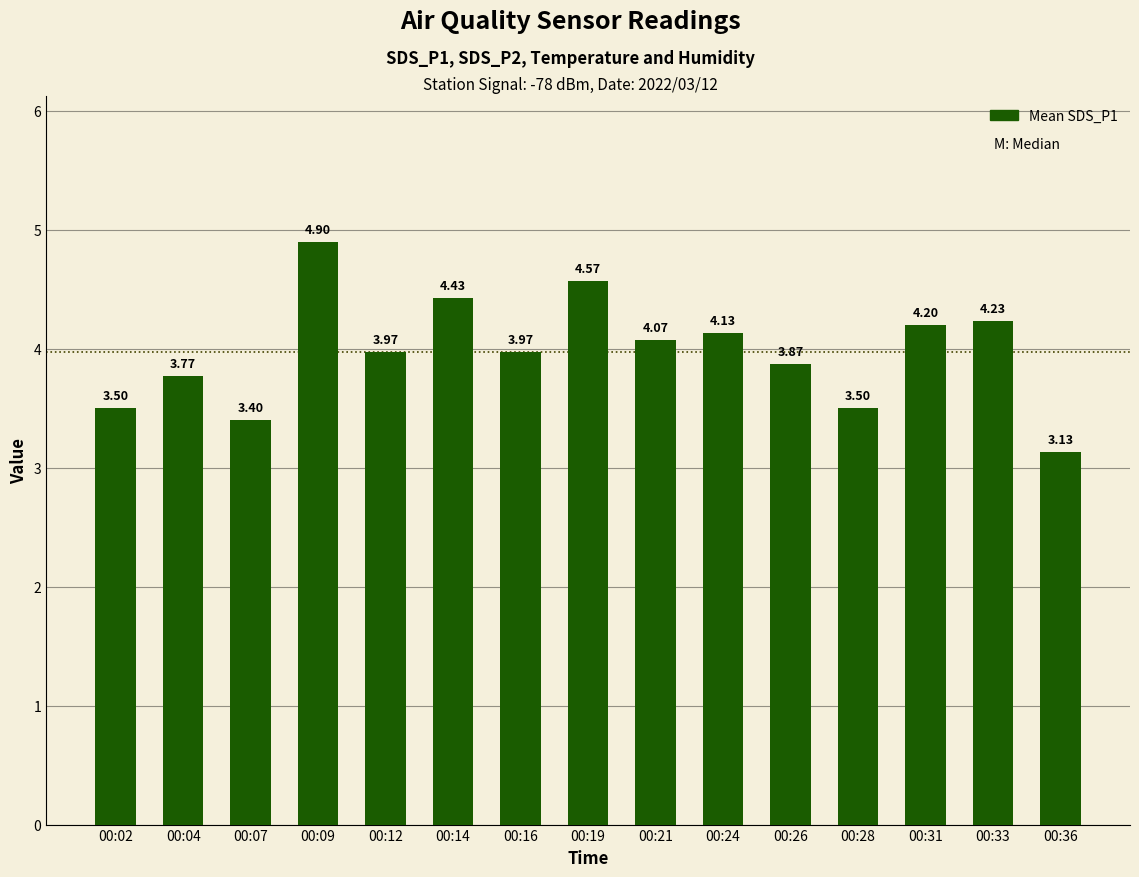

The chart shows a value of 4.9 at 00:09. True or false?

True